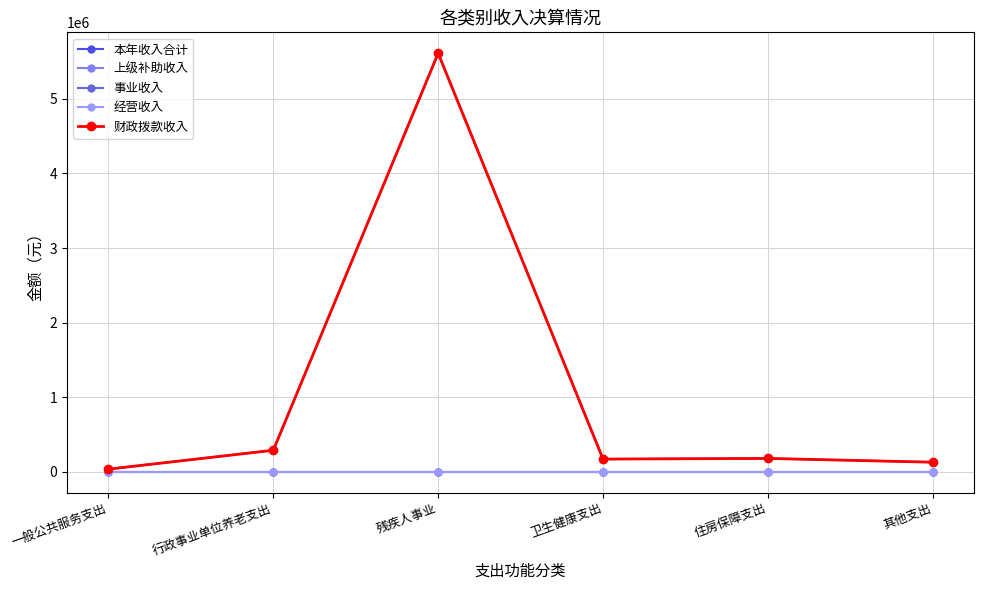

What is the total value across all series at 住房保障支出?

359042.0